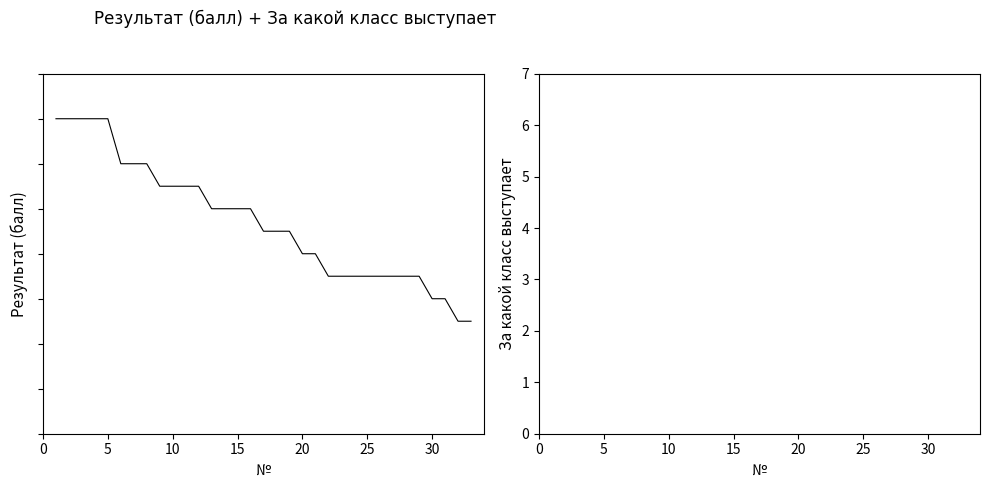

True or false: Результат (балл) has more than 1 points higher than both neighbors.

False